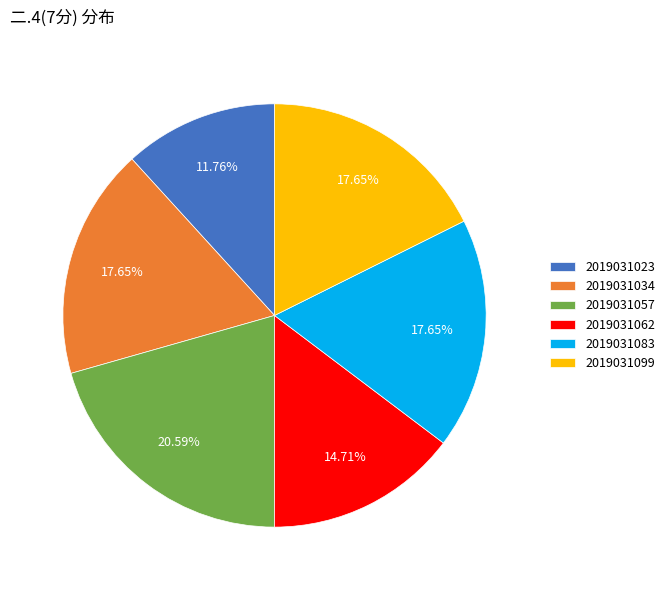

Is it true that 2019031057 is 32% of the pie?

False